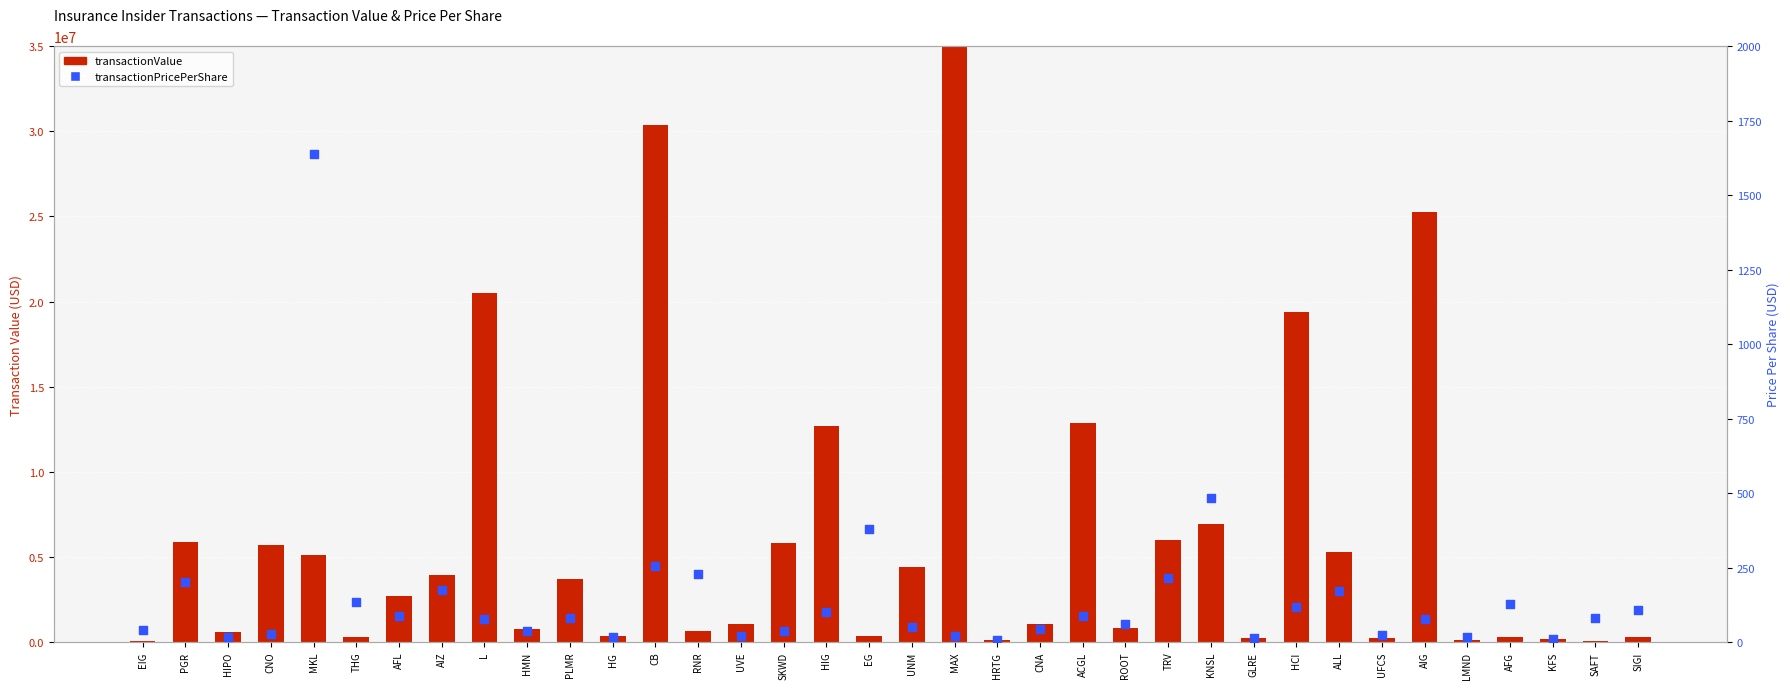

What is the total value across all series at AFG?

292666.6